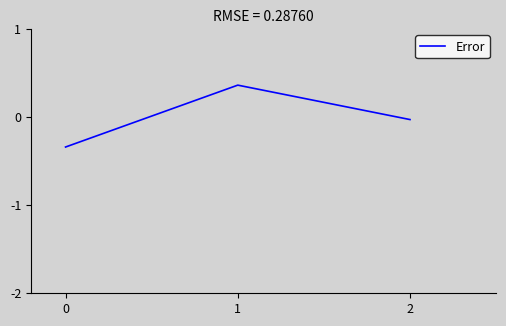

How many negative values are there?

2